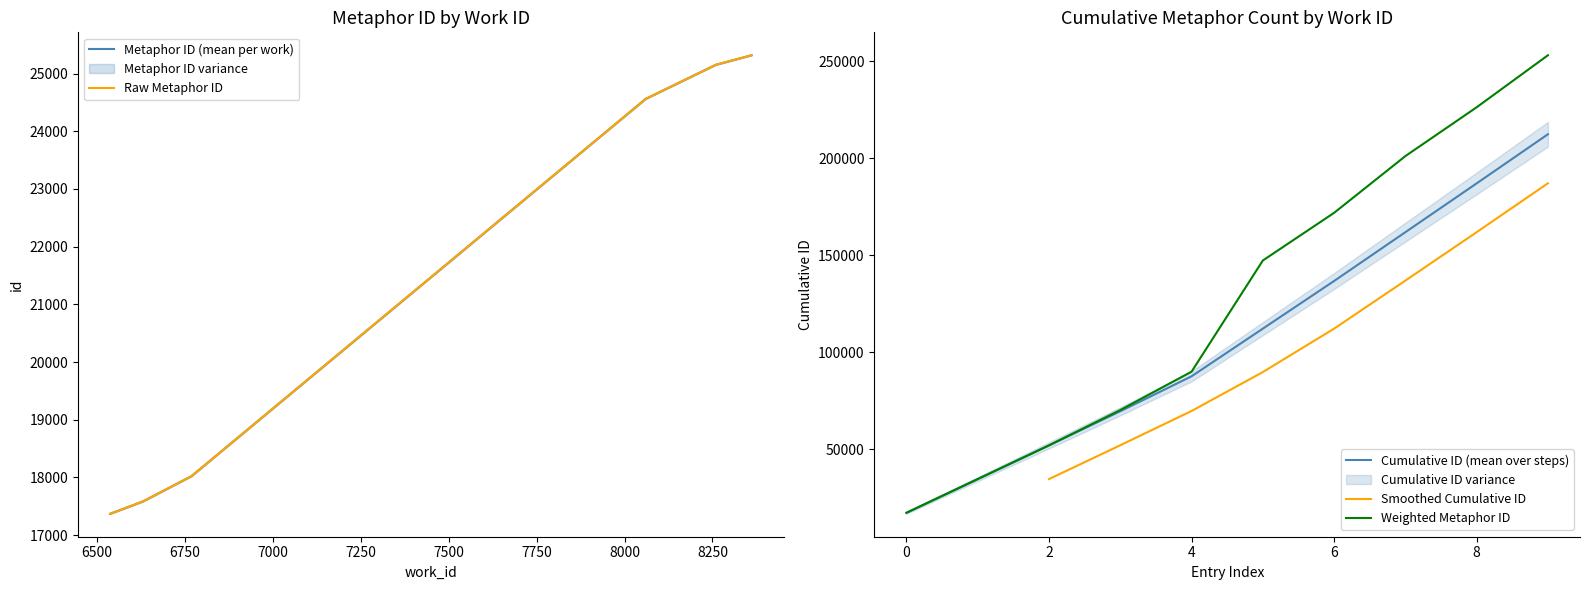

Does the chart have visible grid lines?

No